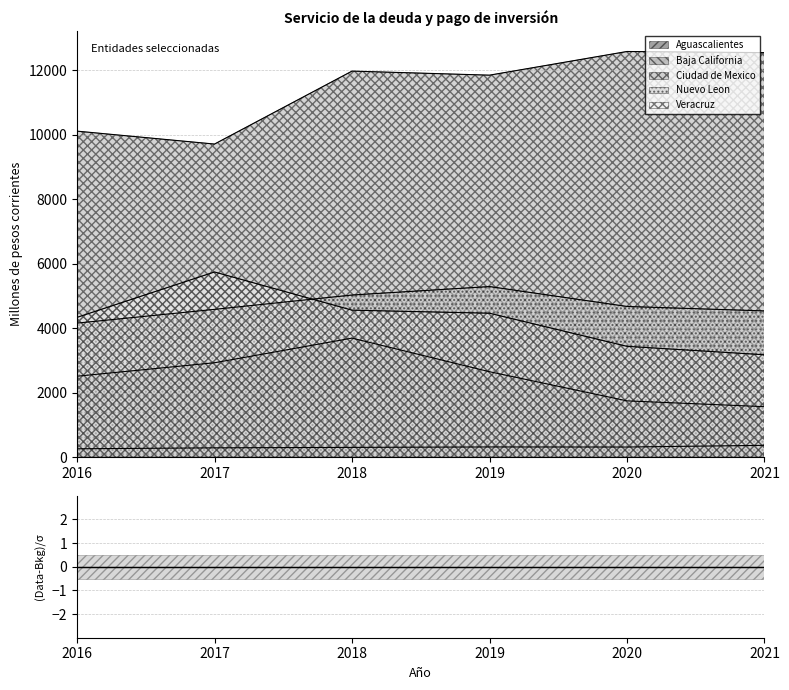

What is the difference between the highest and lowest values at 2021?

12179.2